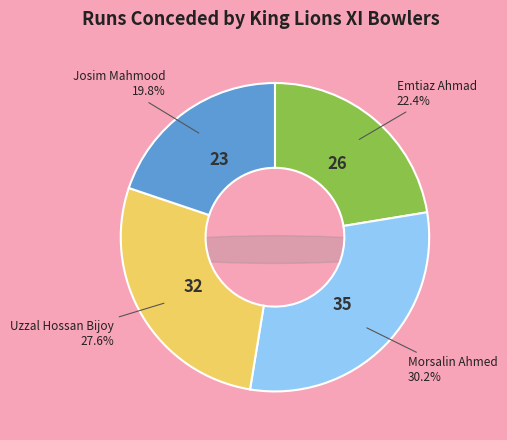

What portion of the pie excludes Emtiaz Ahmad?

77.6%